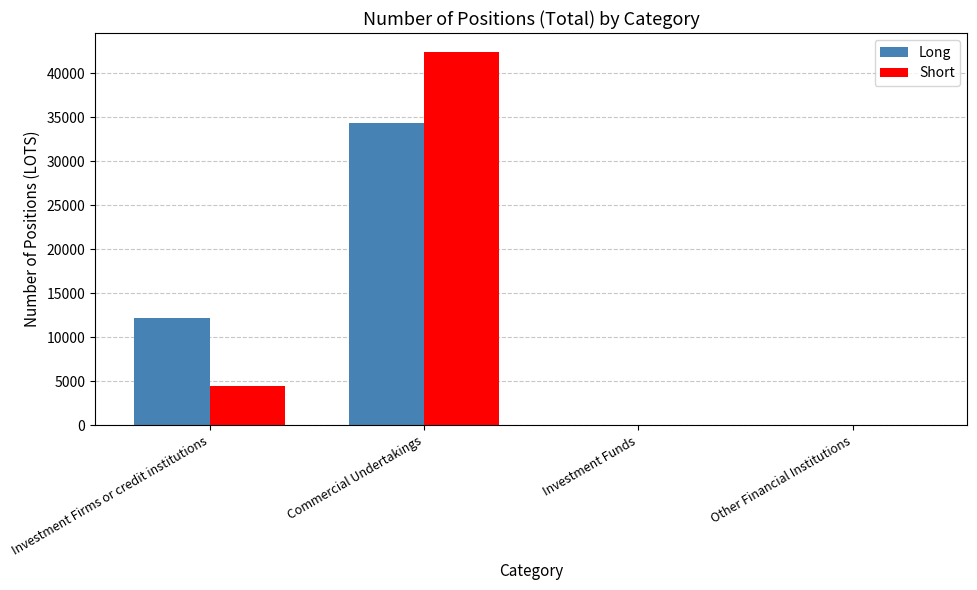

How many series are shown in this chart?

2